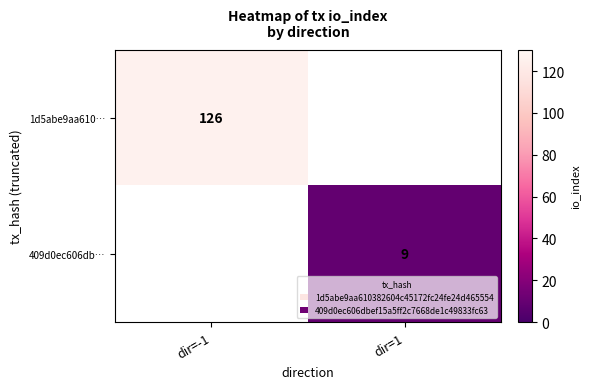

True or false: 409d0ec606db… has a value of 4 at dir=1.

False